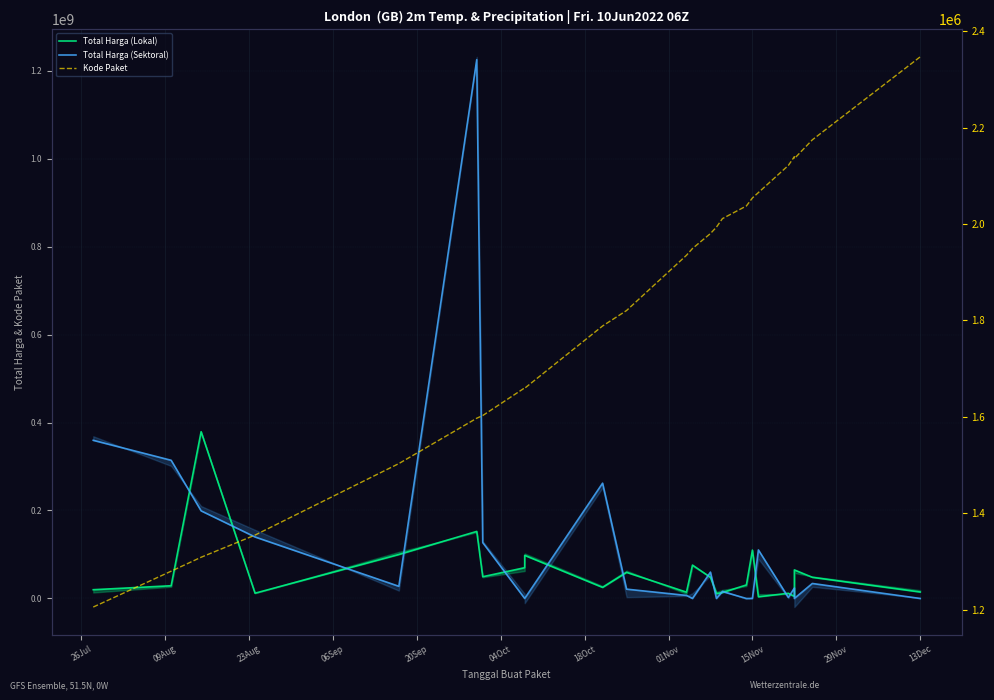

Rank the series by their average value, from lowest to highest.

Kode Paket, Total Harga (Lokal), Total Harga (Sektoral)